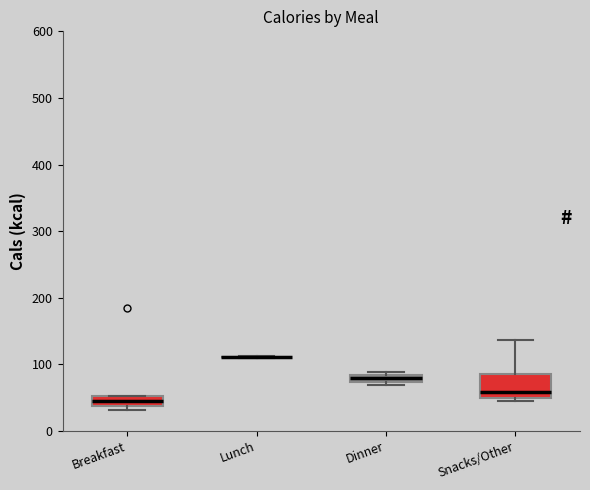

Where does the median line of the box for Snacks/Other sit on the y-axis? The values are not printed on the chart, so give them approximately, as read against the axis.

60